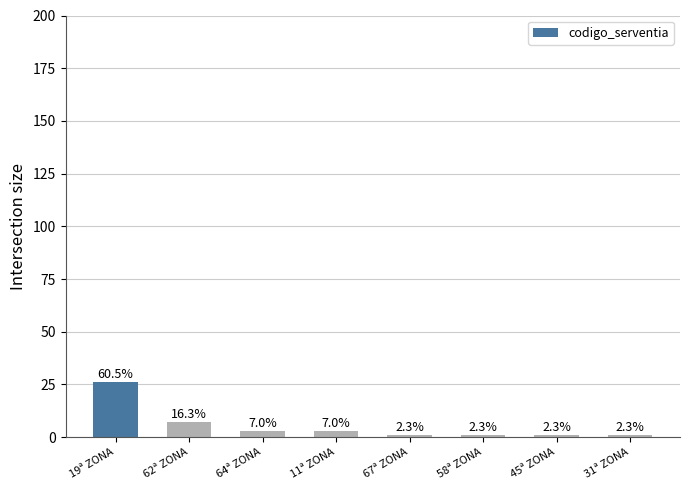

How many bars are there in total?

8